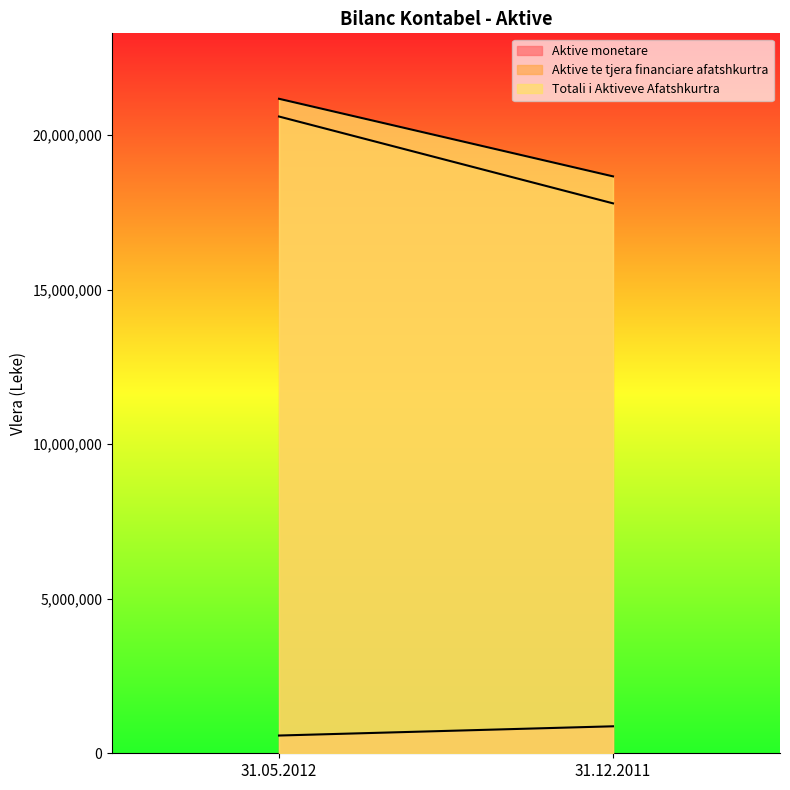

The value of Totali i Aktiveve Afatshkurtra at 31.12.2011 is 18670196. True or false?

True